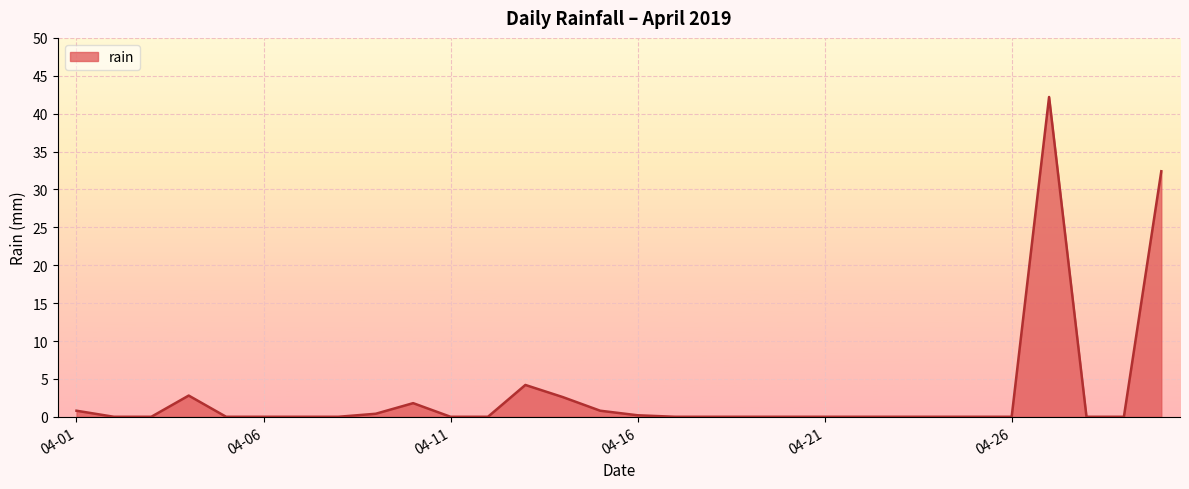

What is the greatest value displayed?

42.2